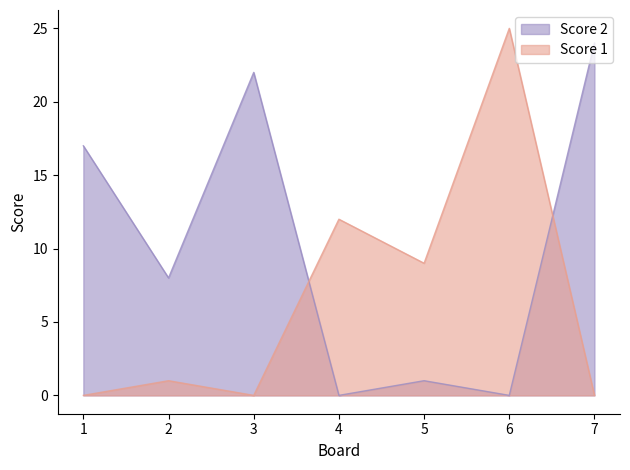

What is the difference between the second highest and minimum values in the Score 1 series?

12